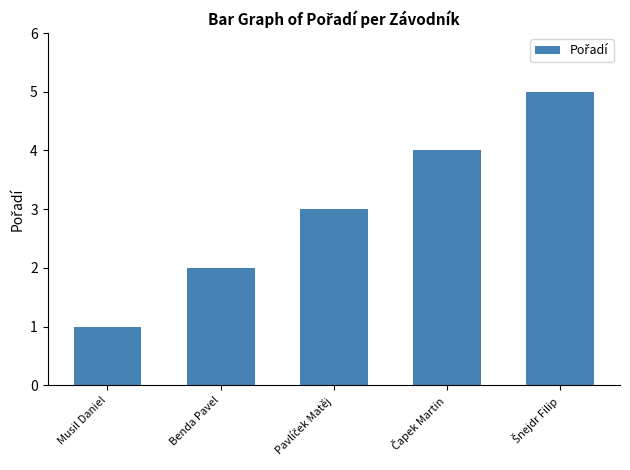

True or false: the data shows 1 at Benda Pavel.

False